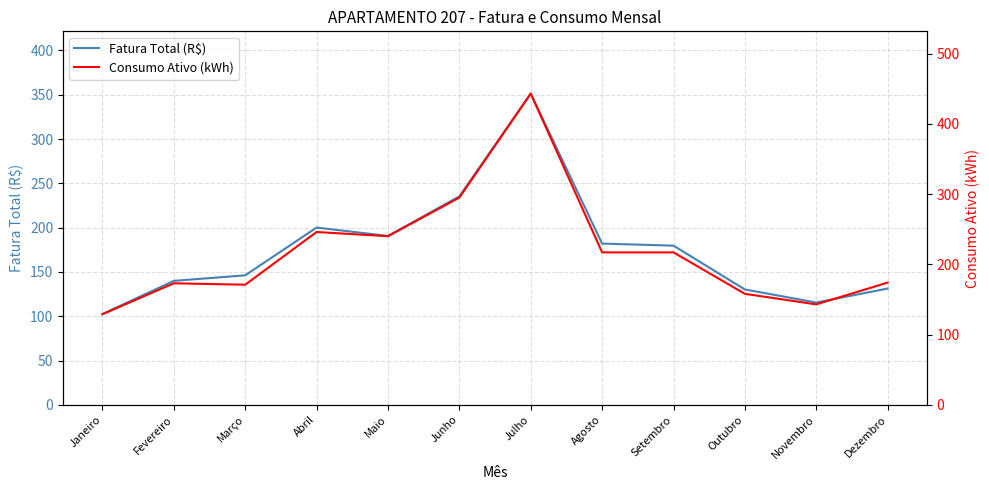

At Dezembro, list the series in order from smallest to largest.

Fatura Total (R$), Consumo Ativo (kWh)